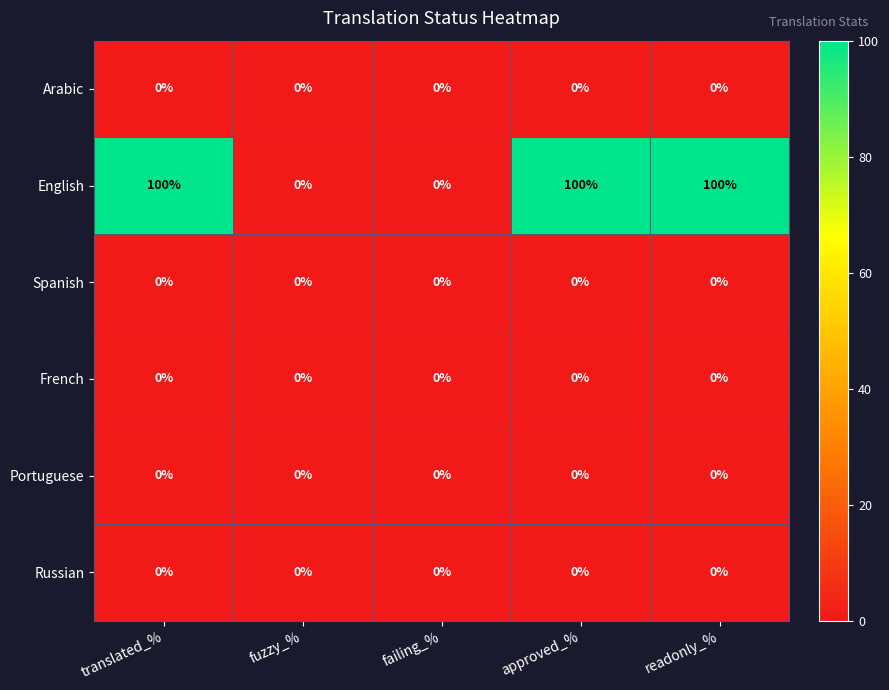

Reading left to right, extract all data points from this chart.

Arabic: translated_%=0	fuzzy_%=0	failing_%=0	approved_%=0	readonly_%=0
English: translated_%=100	fuzzy_%=0	failing_%=0	approved_%=100	readonly_%=100
Spanish: translated_%=0	fuzzy_%=0	failing_%=0	approved_%=0	readonly_%=0
French: translated_%=0	fuzzy_%=0	failing_%=0	approved_%=0	readonly_%=0
Portuguese: translated_%=0	fuzzy_%=0	failing_%=0	approved_%=0	readonly_%=0
Russian: translated_%=0	fuzzy_%=0	failing_%=0	approved_%=0	readonly_%=0